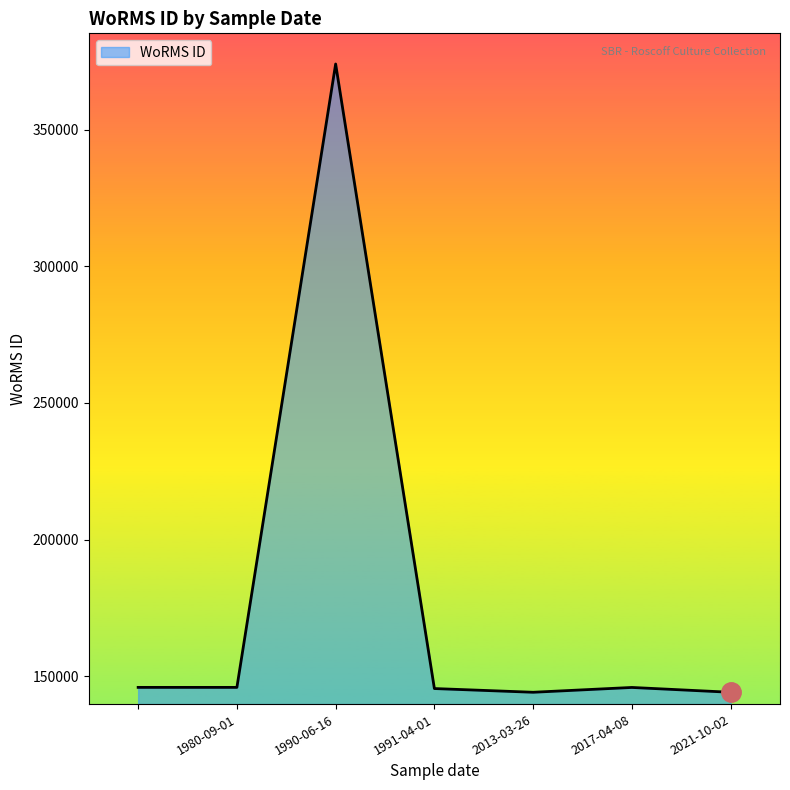

What is the greatest value displayed?

374066